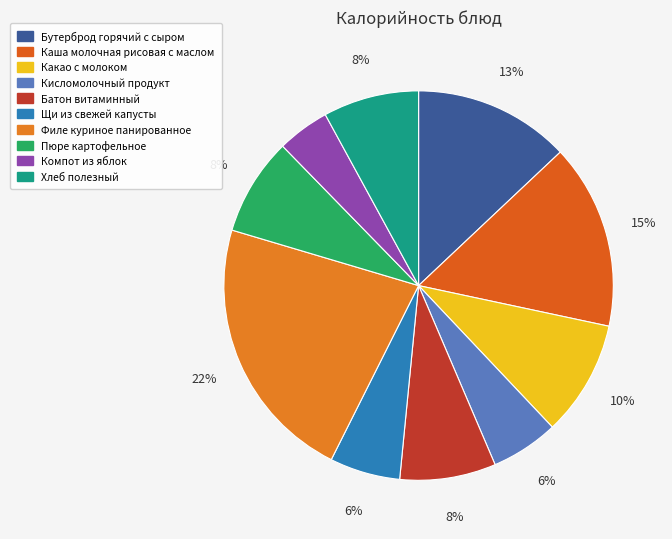

True or false: Филе куриное панированное accounts for 22% of the total.

True